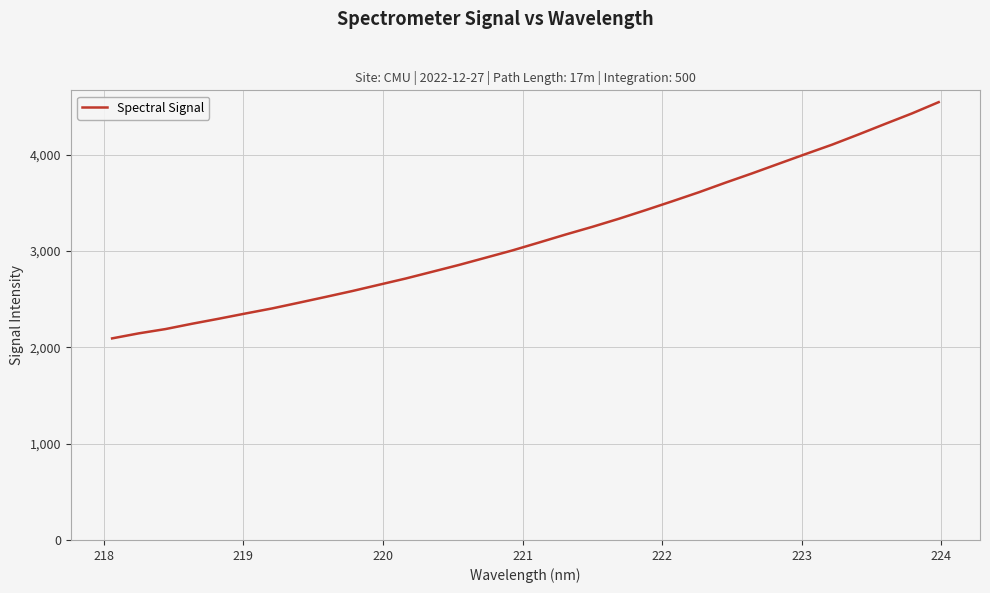

What is the average value?

3145.6